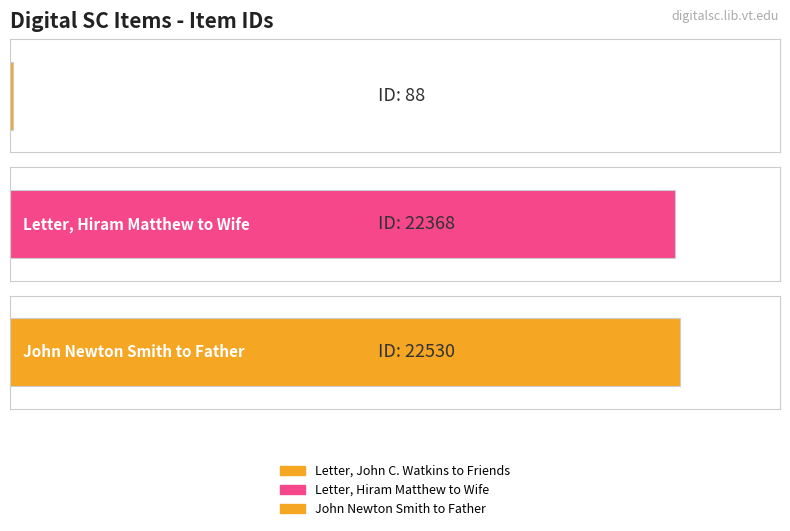

The value at John Newton Smith to Father is 39872. True or false?

False